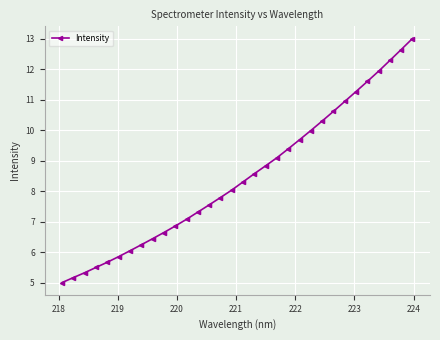

What is the sum of all values?

270.9